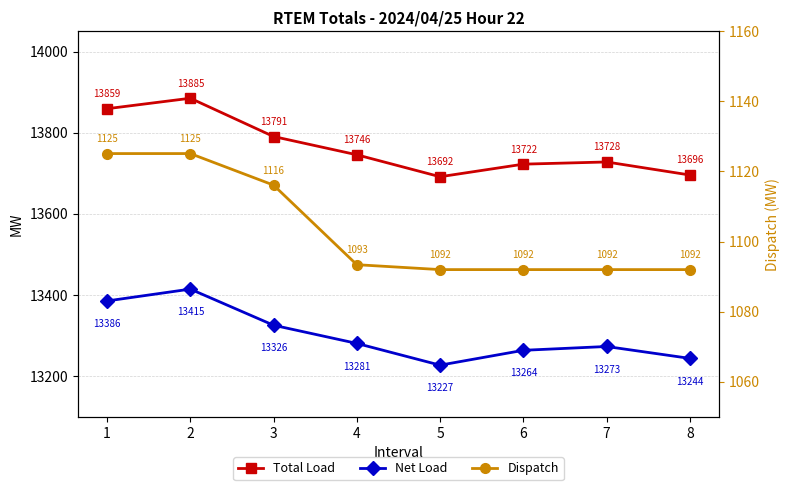

True or false: Total Load and Net Load cross at least once.

False